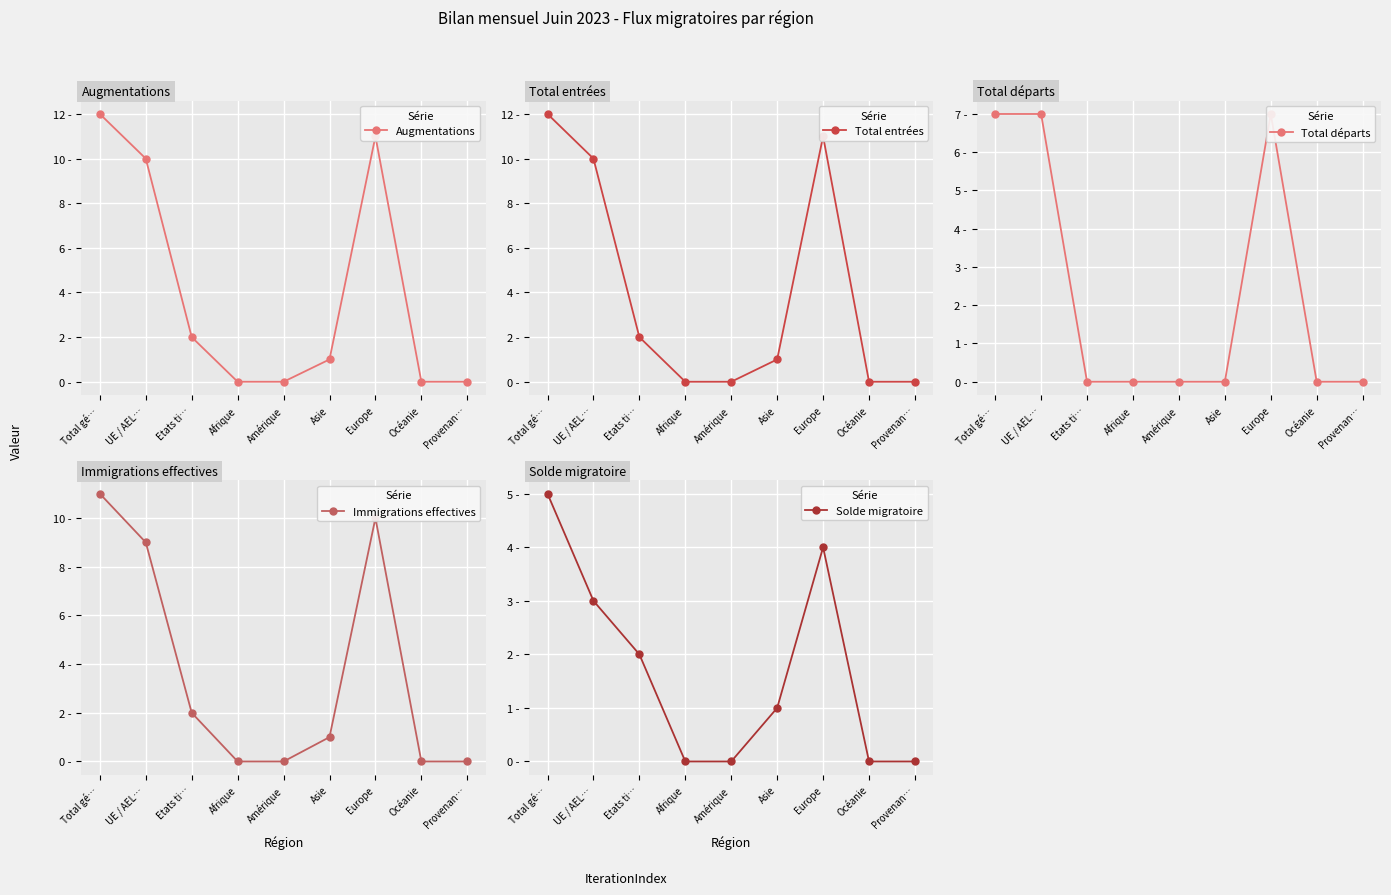

What is the total value across all series at Asie?

4